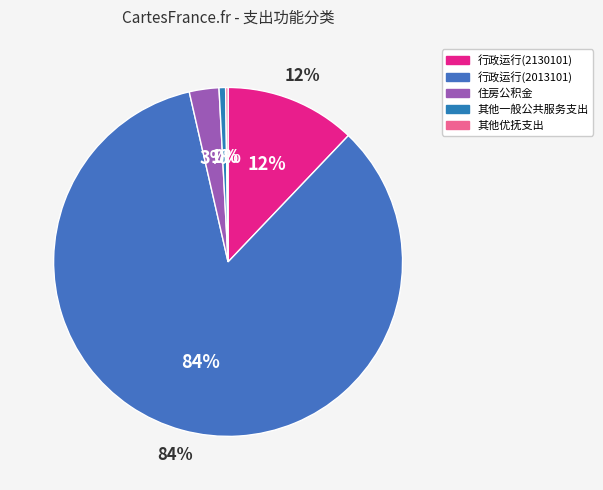

Is there a majority slice in this chart?

Yes